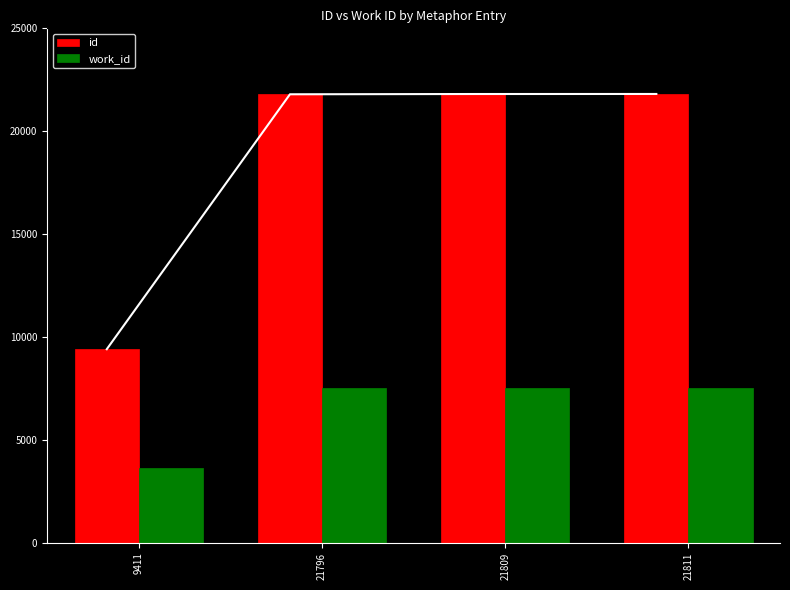

What is the sum of all work_id values?

26264